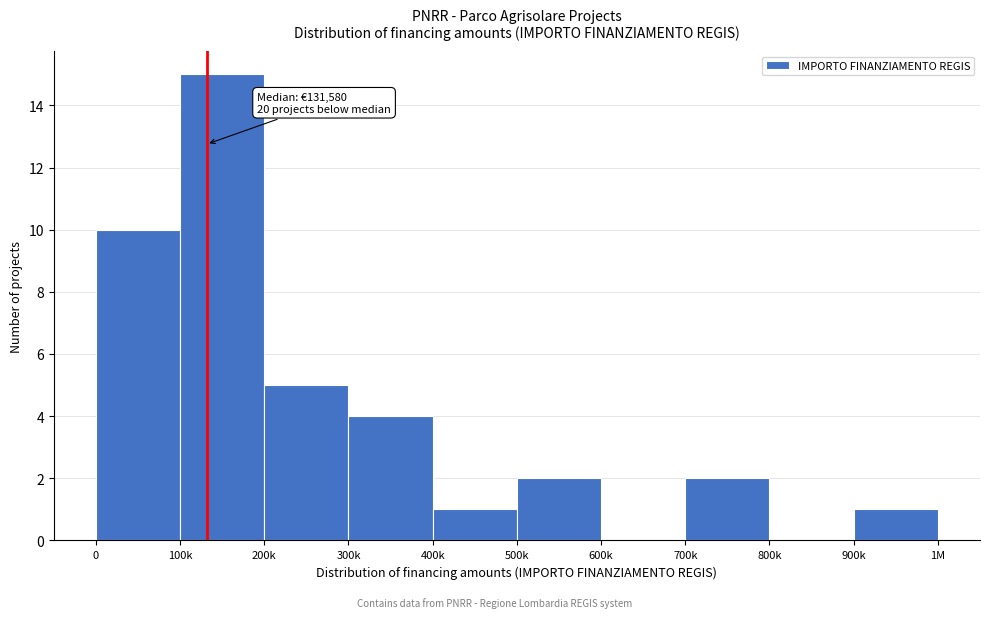

Reading right to left, what are all the values shown in this chart?

900k=1	800k=0	700k=2	600k=0	500k=2	400k=1	300k=4	200k=5	100k=15	0=10